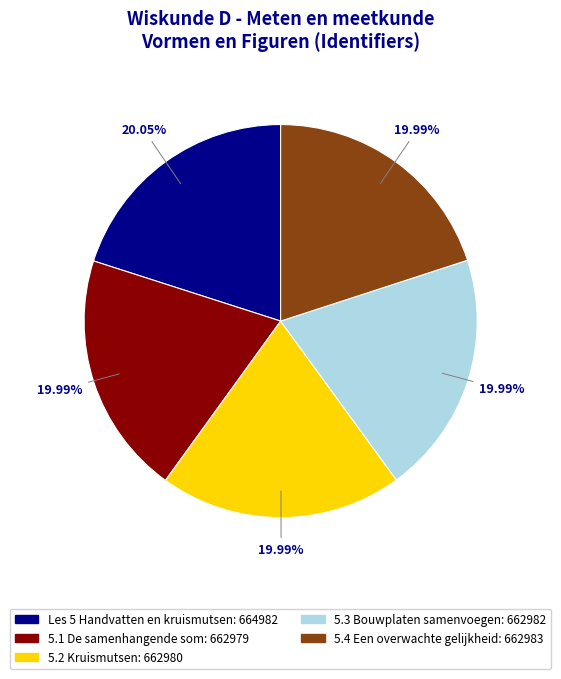

How many slices are in this pie chart?

5